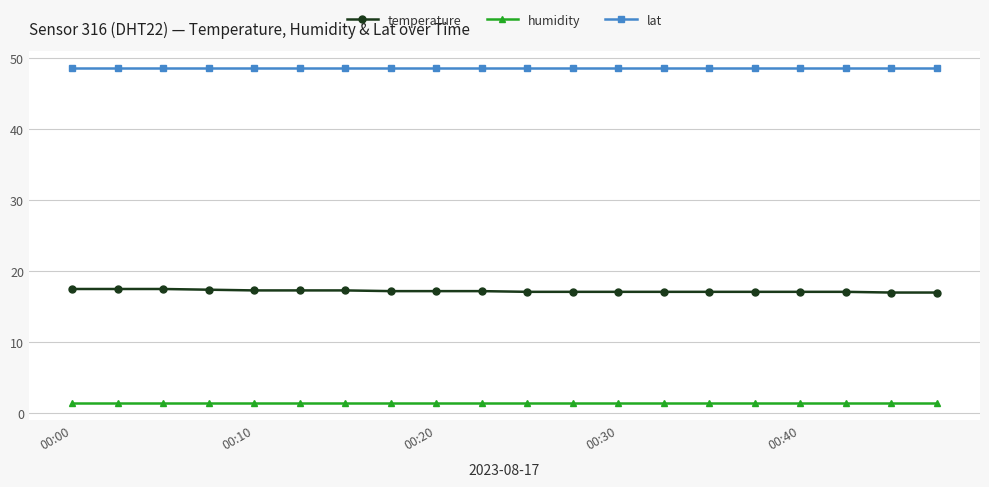

True or false: lat and humidity cross at least once.

False